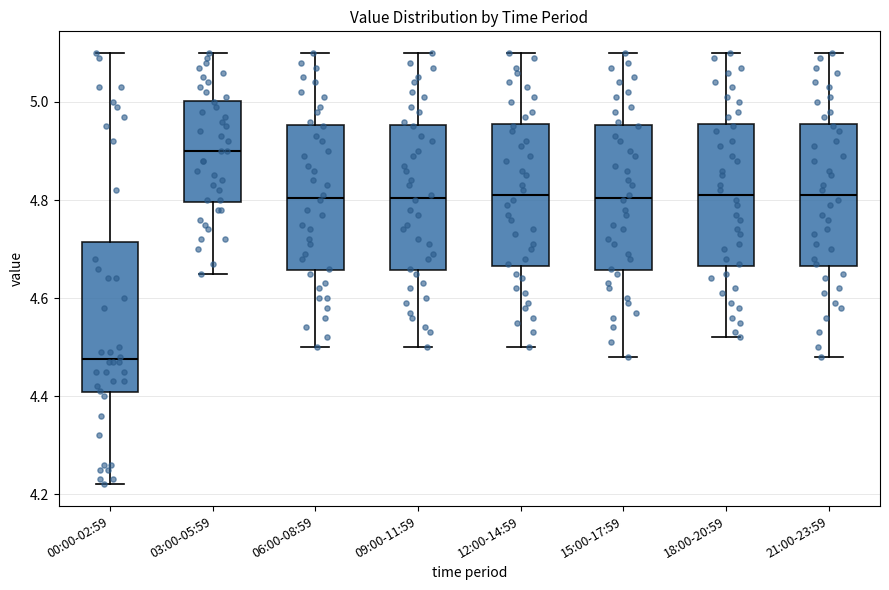

Where does the median line of the box for 18:00-20:59 sit on the y-axis? The values are not printed on the chart, so give them approximately, as read against the axis.

4.82